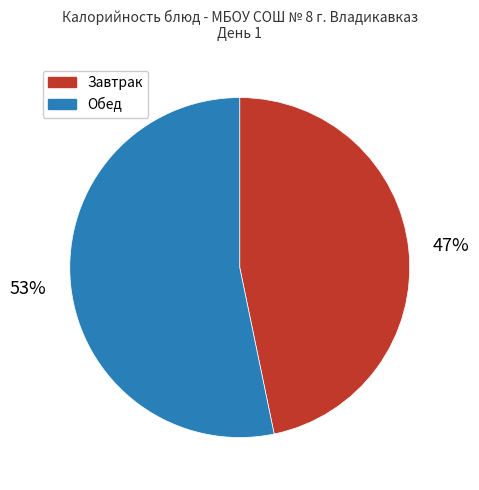

To the nearest percent, what is the average slice percentage?

50%